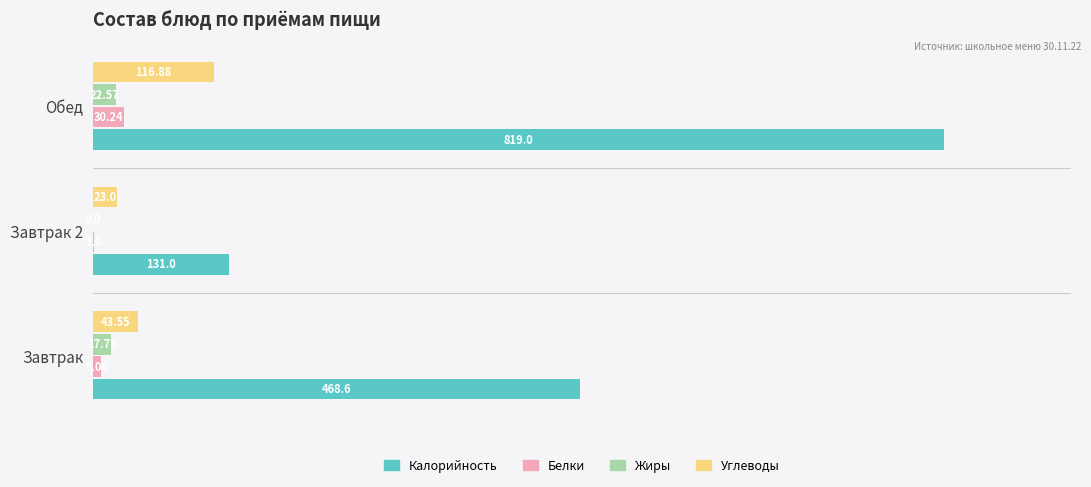

Where is Жиры nearest to the value 11?

Завтрак